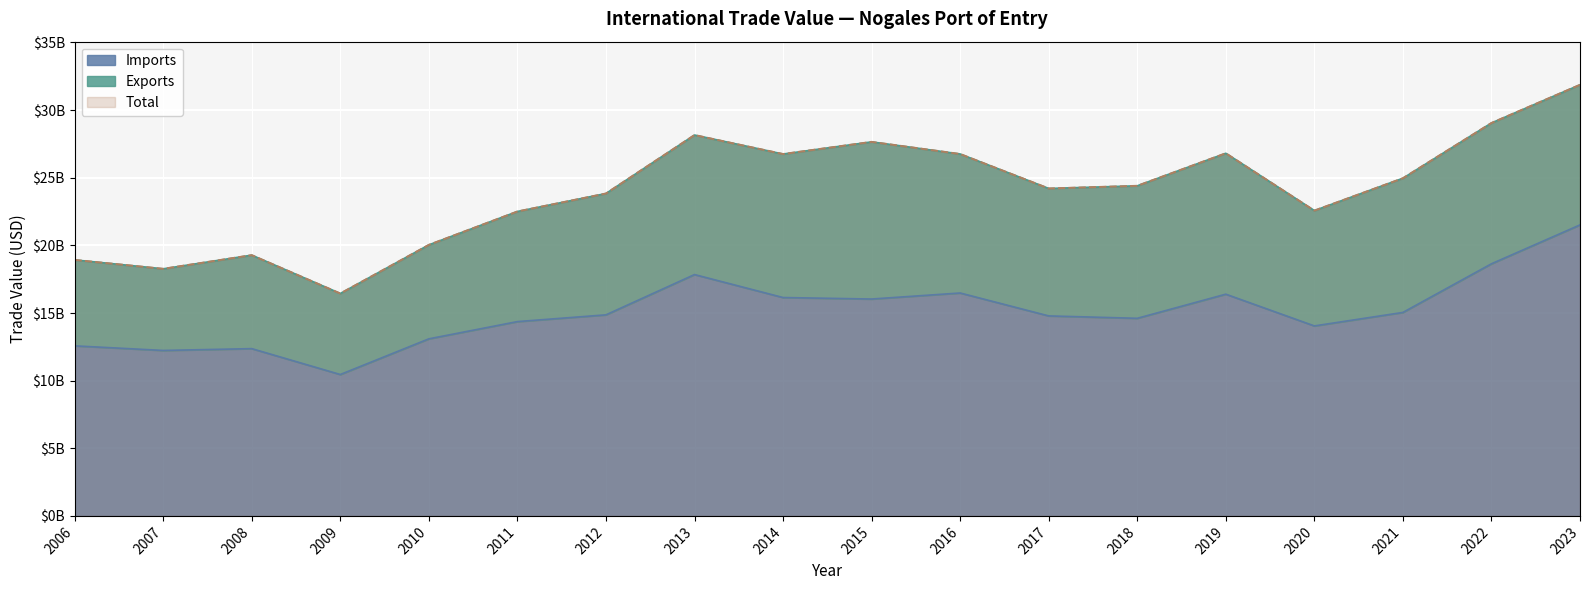

Which category has the highest value across all series?

2023